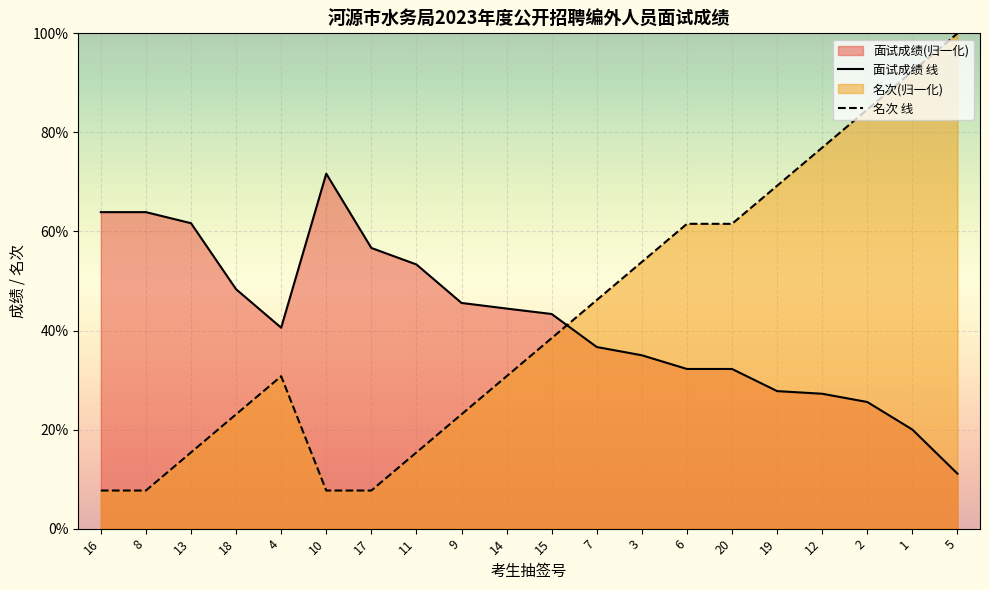

Between which two adjacent categories do 面试成绩 线 and 名次 线 first intersect?

15 and 7